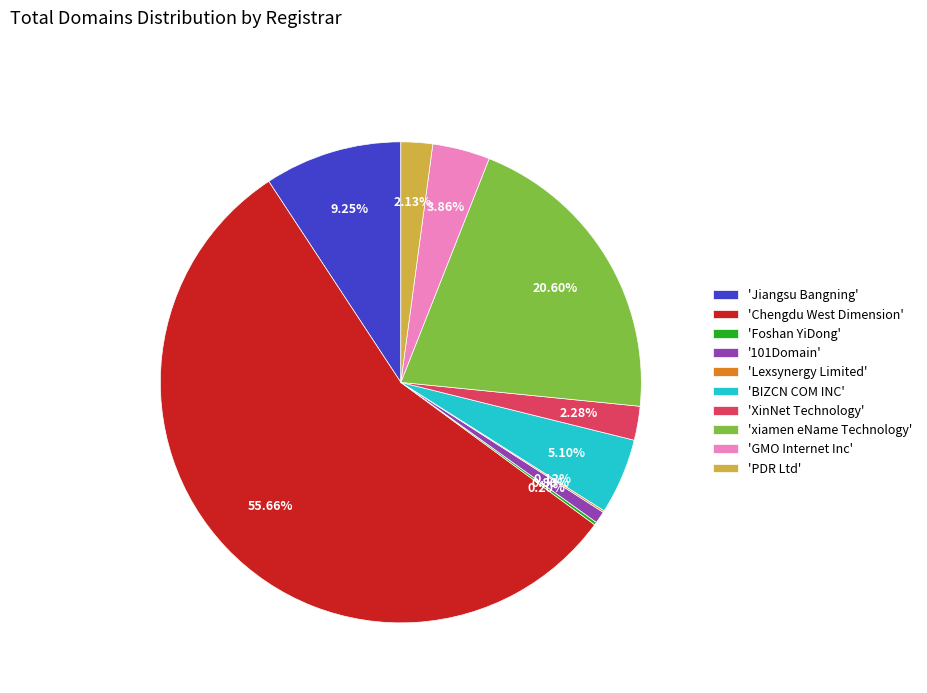

Which category accounts for the majority?

'Chengdu West Dimension'